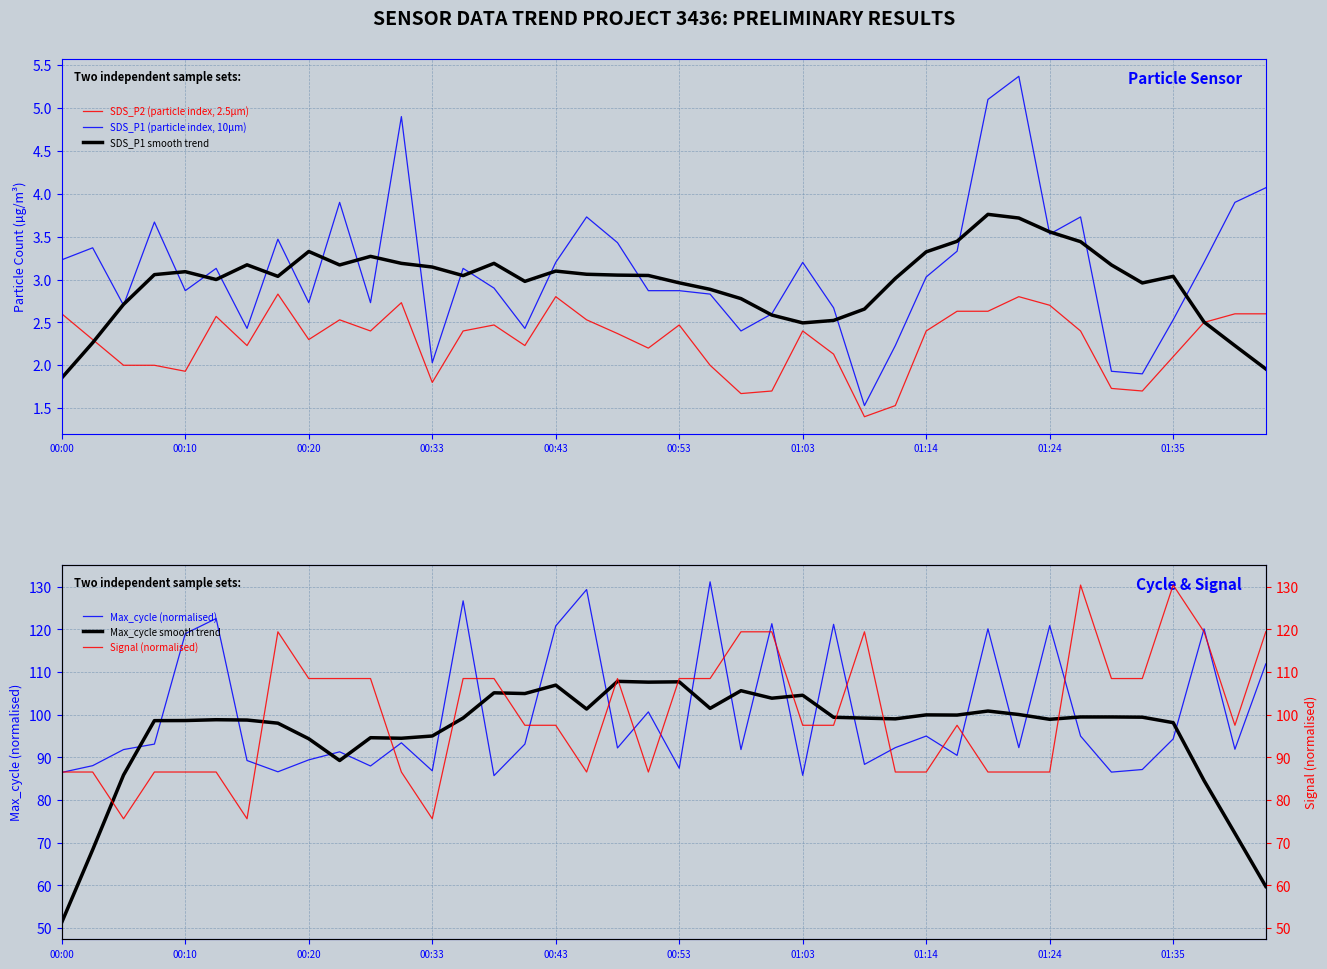

Is the value of SDS_P1 (particle index, 10µm) at 38 greater than the value of SDS_P1 smooth trend at 11?

Yes